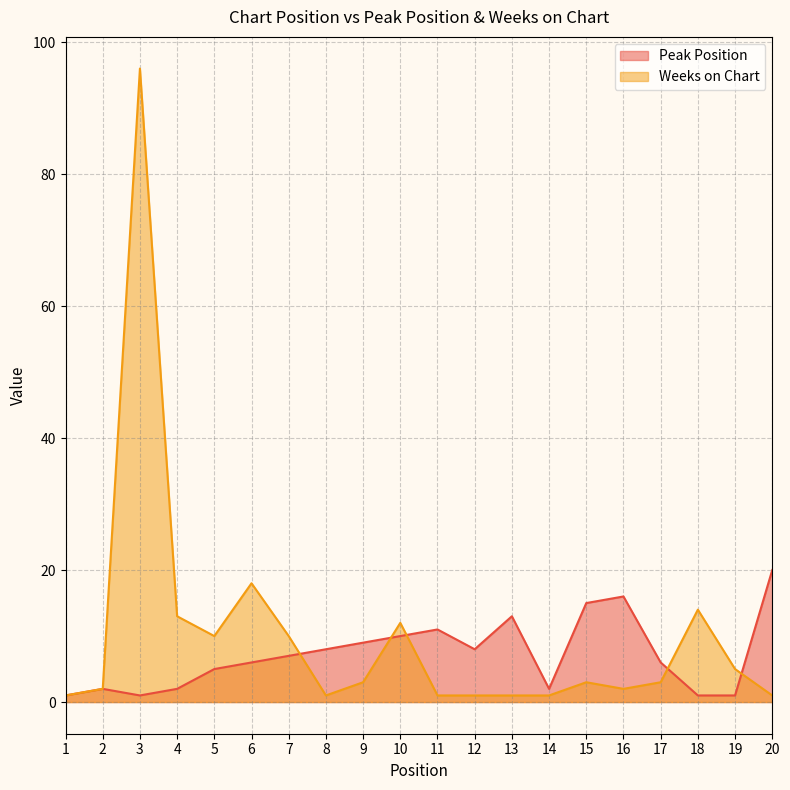

Is it true that Weeks on Chart equals 1 at 15?

False